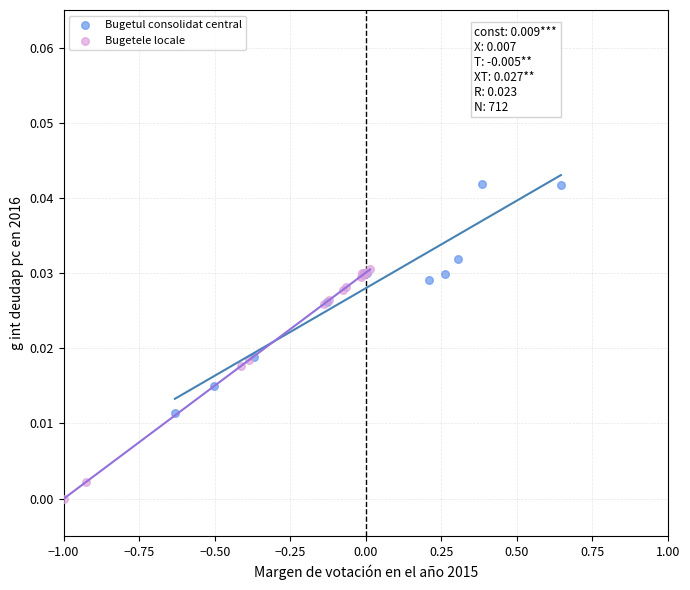

Which series reaches the minimum Y coordinate?

Bugetele locale